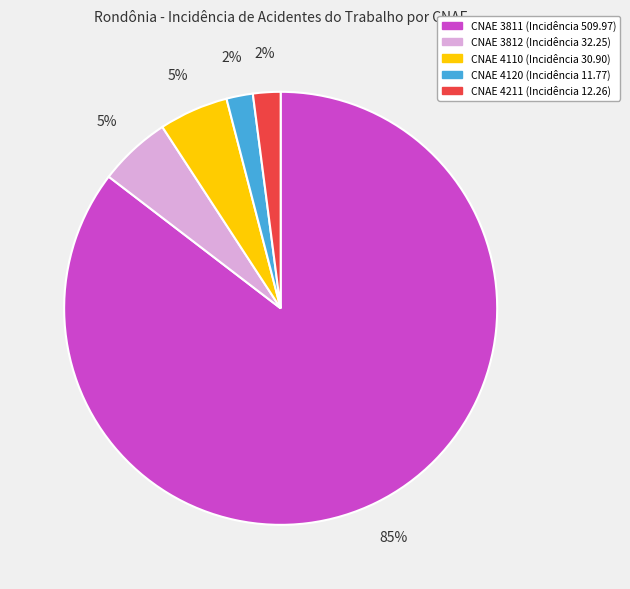

Is there a majority slice in this chart?

Yes